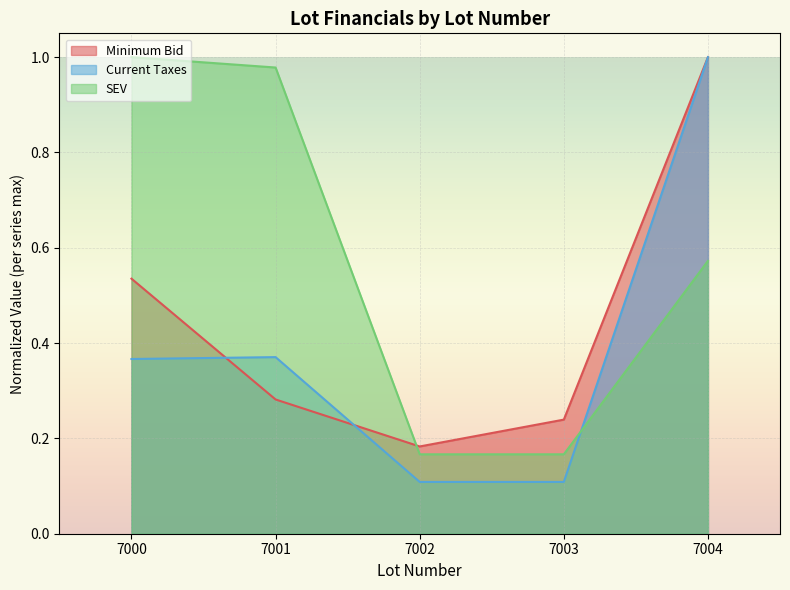

How many distinct data groups are displayed?

3